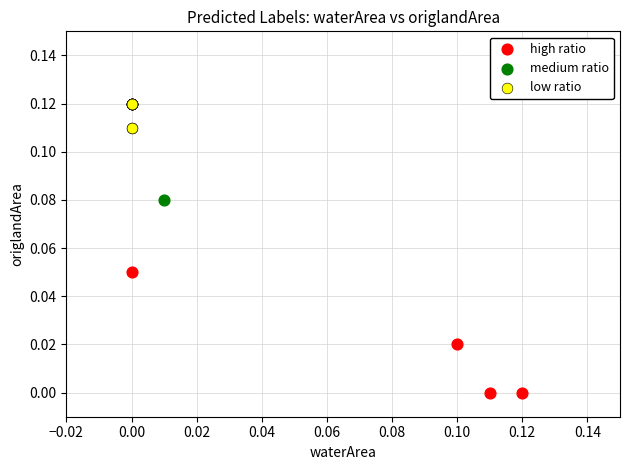

What are all the series names shown in the legend?

high ratio, medium ratio, low ratio